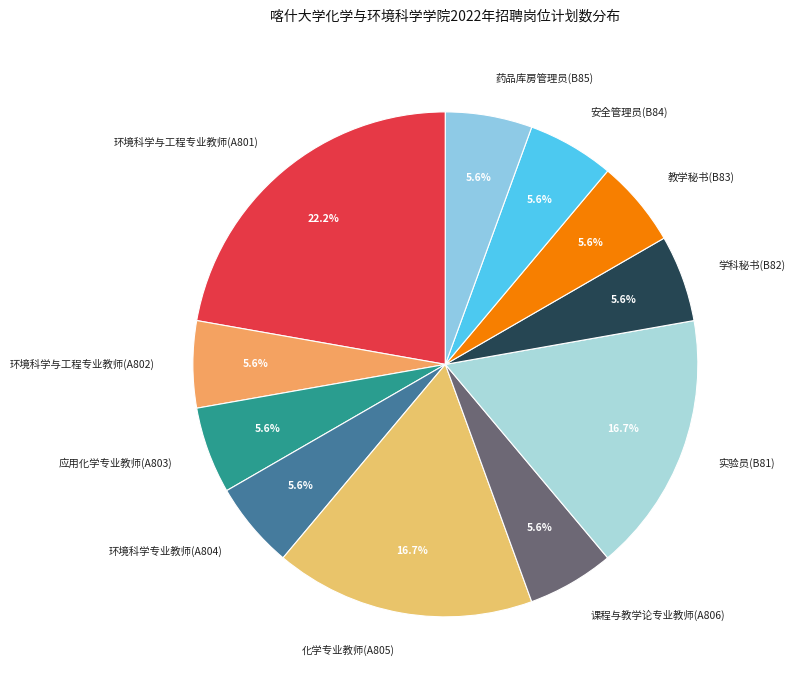

Is the sum of 学科秘书(B82) and 课程与教学论专业教师(A806) greater than half?

No